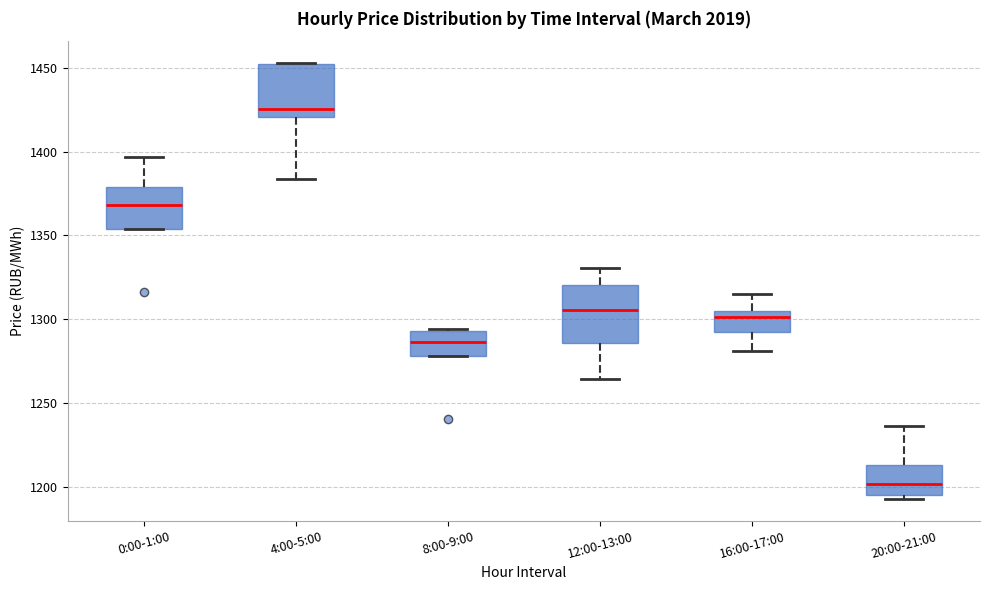

Reading left to right, read every box against the y-axis: the position of its median line, the range the box covers, and the ends of its whiskers. The values are not printed on the chart, so give them approximately, as read against the axis.

0:00-1:00: median 1370, box 1355 to 1380, whiskers 1355 to 1395
4:00-5:00: median 1425, box 1420 to 1450, whiskers 1385 to 1455
8:00-9:00: median 1285, box 1280 to 1295, whiskers 1280 to 1295
12:00-13:00: median 1305, box 1285 to 1320, whiskers 1265 to 1330
16:00-17:00: median 1300, box 1290 to 1305, whiskers 1280 to 1315
20:00-21:00: median 1200, box 1195 to 1215, whiskers 1195 (just below the box's lower edge) to 1235